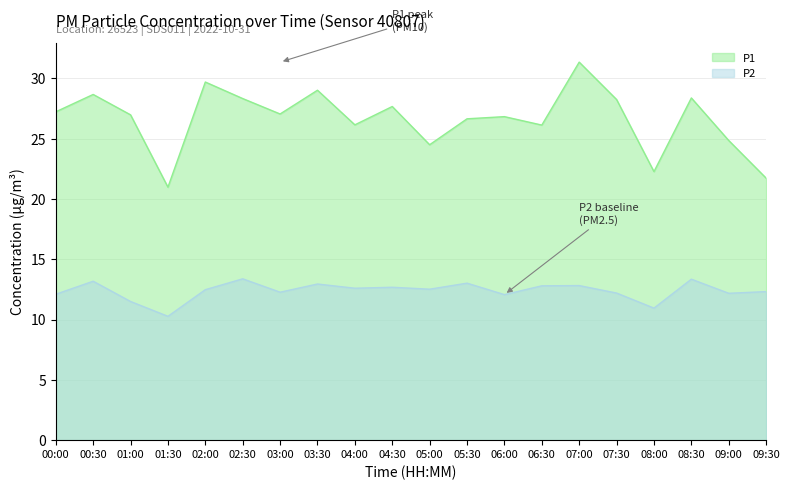

What position from the right is 05:00?

10